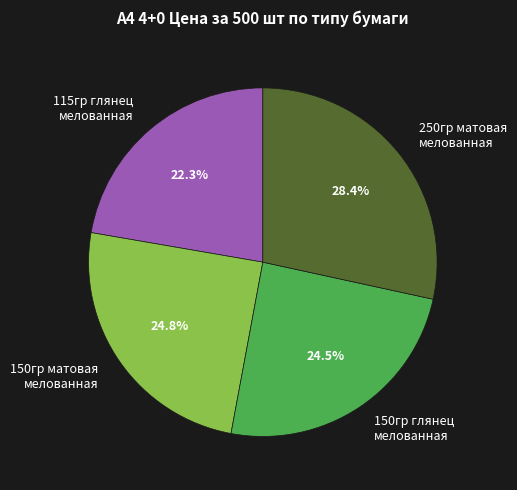

Which category has the smallest portion of the pie?

115гр глянец мелованная